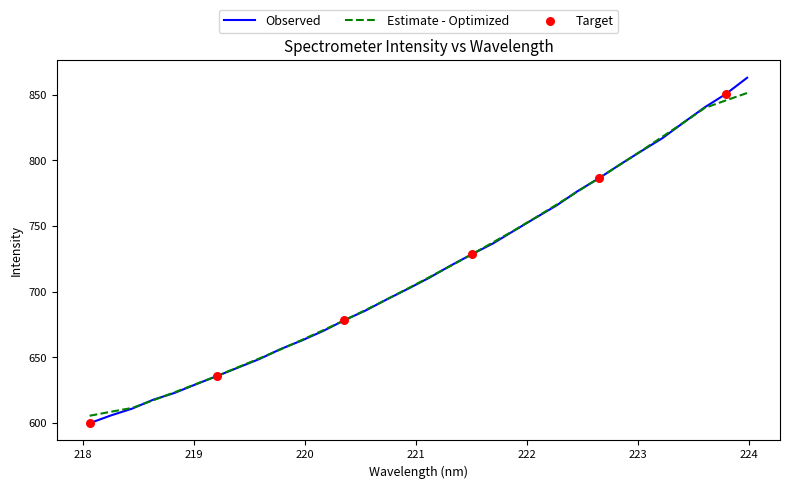

Which series has the widest spread of values?

Observed